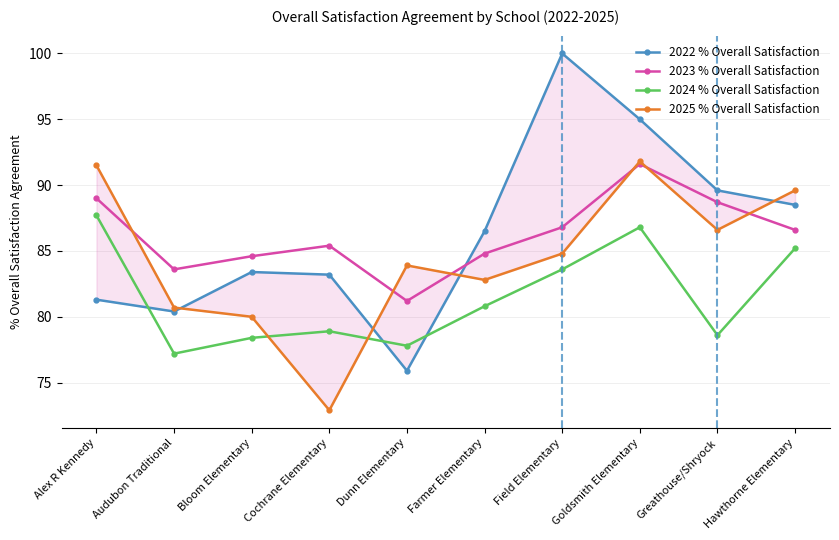

Reading right to left, what are all the values shown in this chart?

2022 % Overall Satisfaction: Hawthorne Elementary=88.5	Greathouse/Shryock=89.6	Goldsmith Elementary=95.0	Field Elementary=100.0	Farmer Elementary=86.5	Dunn Elementary=75.9	Cochrane Elementary=83.2	Bloom Elementary=83.4	Audubon Traditional=80.4	Alex R Kennedy=81.3
2023 % Overall Satisfaction: Hawthorne Elementary=86.6	Greathouse/Shryock=88.7	Goldsmith Elementary=91.6	Field Elementary=86.8	Farmer Elementary=84.8	Dunn Elementary=81.2	Cochrane Elementary=85.4	Bloom Elementary=84.6	Audubon Traditional=83.6	Alex R Kennedy=89.0
2024 % Overall Satisfaction: Hawthorne Elementary=85.2	Greathouse/Shryock=78.6	Goldsmith Elementary=86.8	Field Elementary=83.6	Farmer Elementary=80.8	Dunn Elementary=77.8	Cochrane Elementary=78.9	Bloom Elementary=78.4	Audubon Traditional=77.2	Alex R Kennedy=87.7
2025 % Overall Satisfaction: Hawthorne Elementary=89.6	Greathouse/Shryock=86.6	Goldsmith Elementary=91.8	Field Elementary=84.8	Farmer Elementary=82.8	Dunn Elementary=83.9	Cochrane Elementary=72.9	Bloom Elementary=80.0	Audubon Traditional=80.7	Alex R Kennedy=91.5